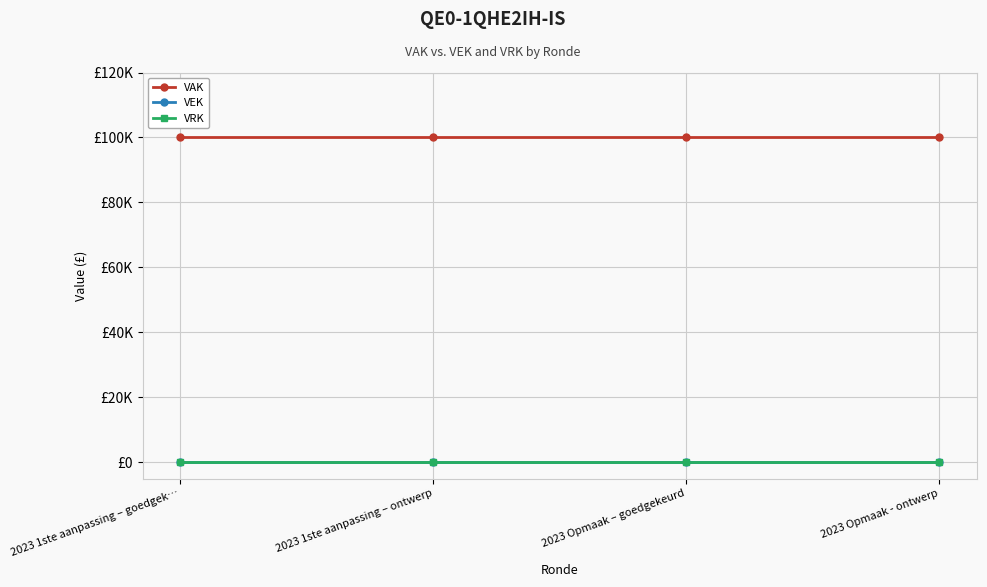

What is the average value of the VAK series?

100000